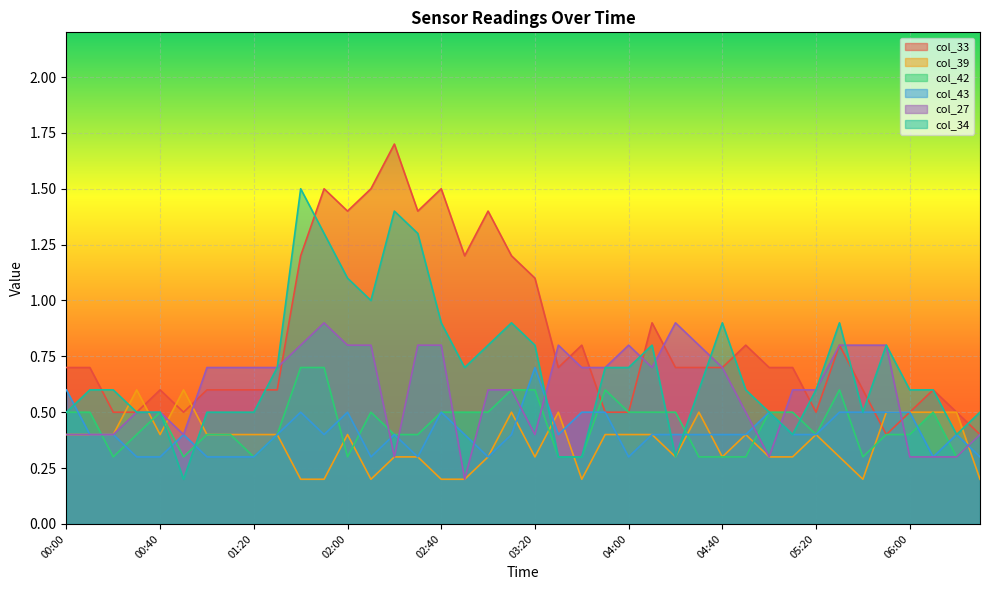

At which category is the sum across all series the highest?

01:50